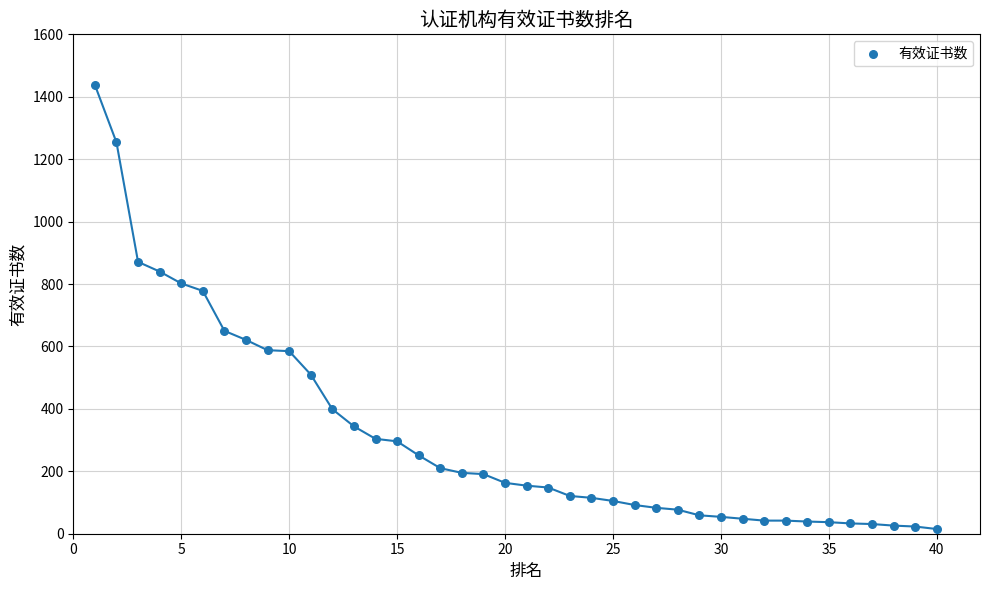

What is the range of X values (max minus min)?

39